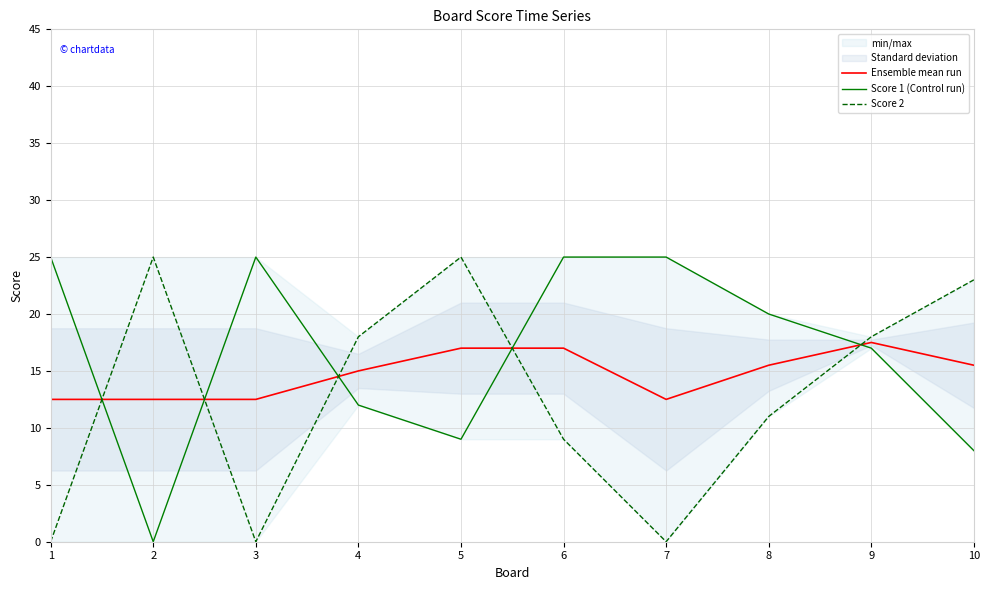

What are all the series names shown in the legend?

Ensemble mean run, Score 1 (Control run), Score 2